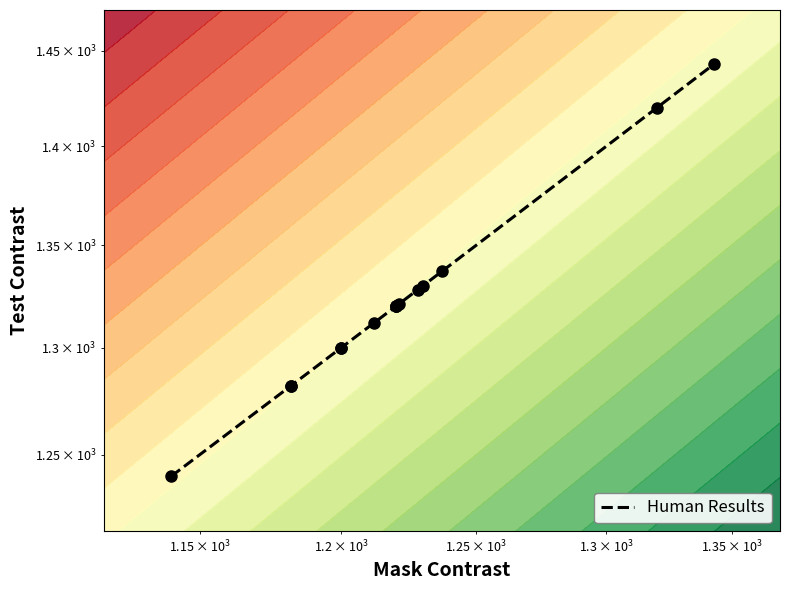

Is it true that the value at 5 is 2105?

False